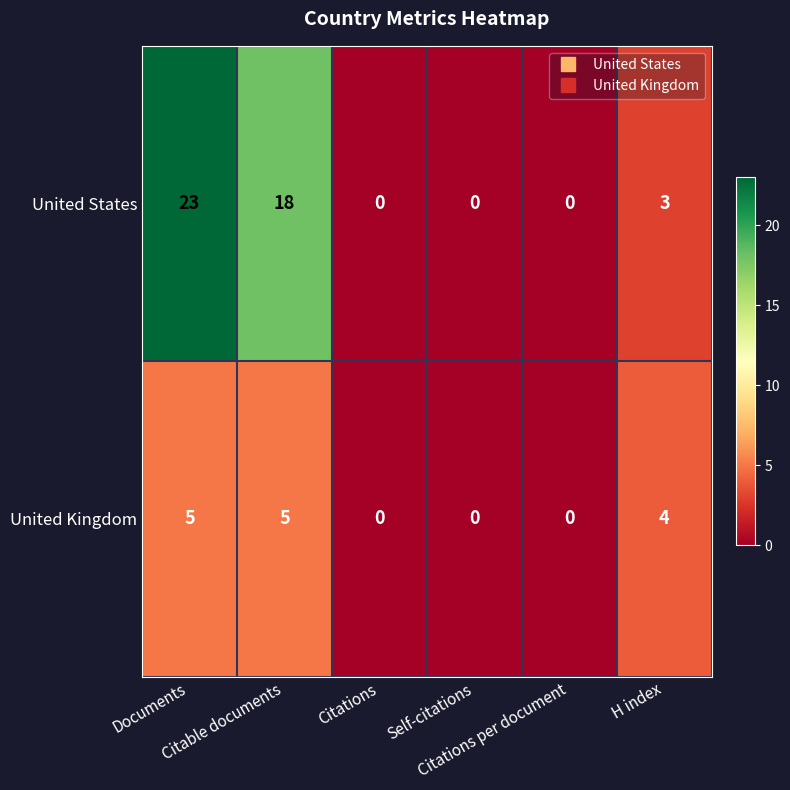

List the series in order of their overall mean, lowest first.

United Kingdom, United States